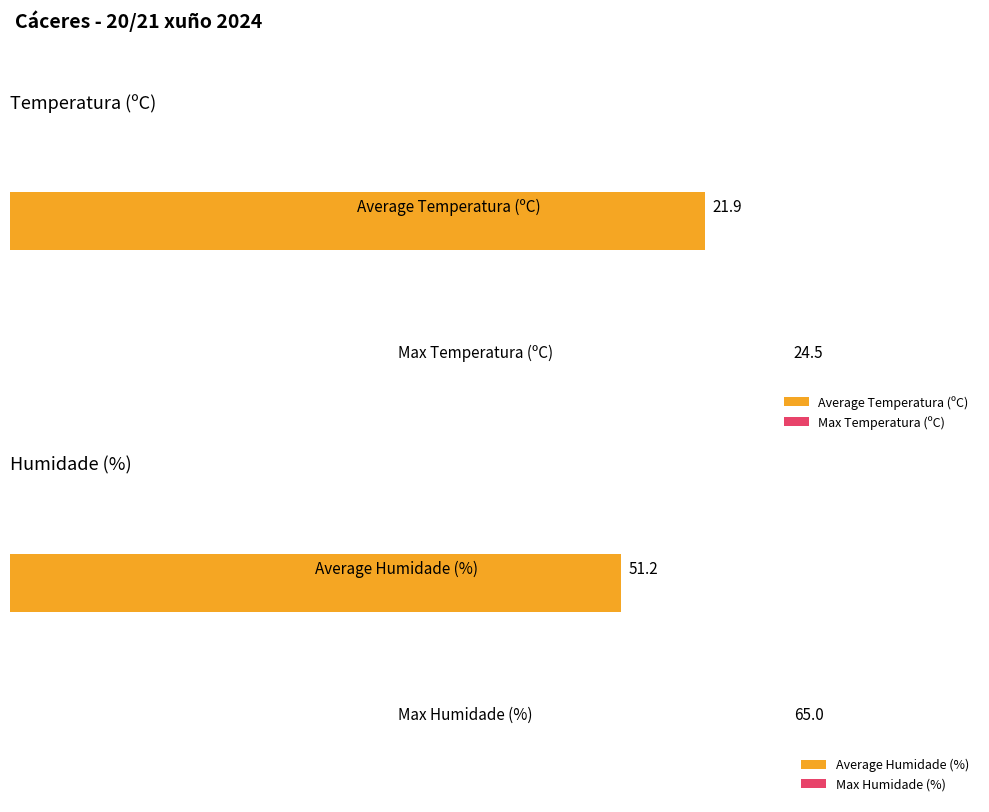

At how many categories does at least one series exceed 62?

1